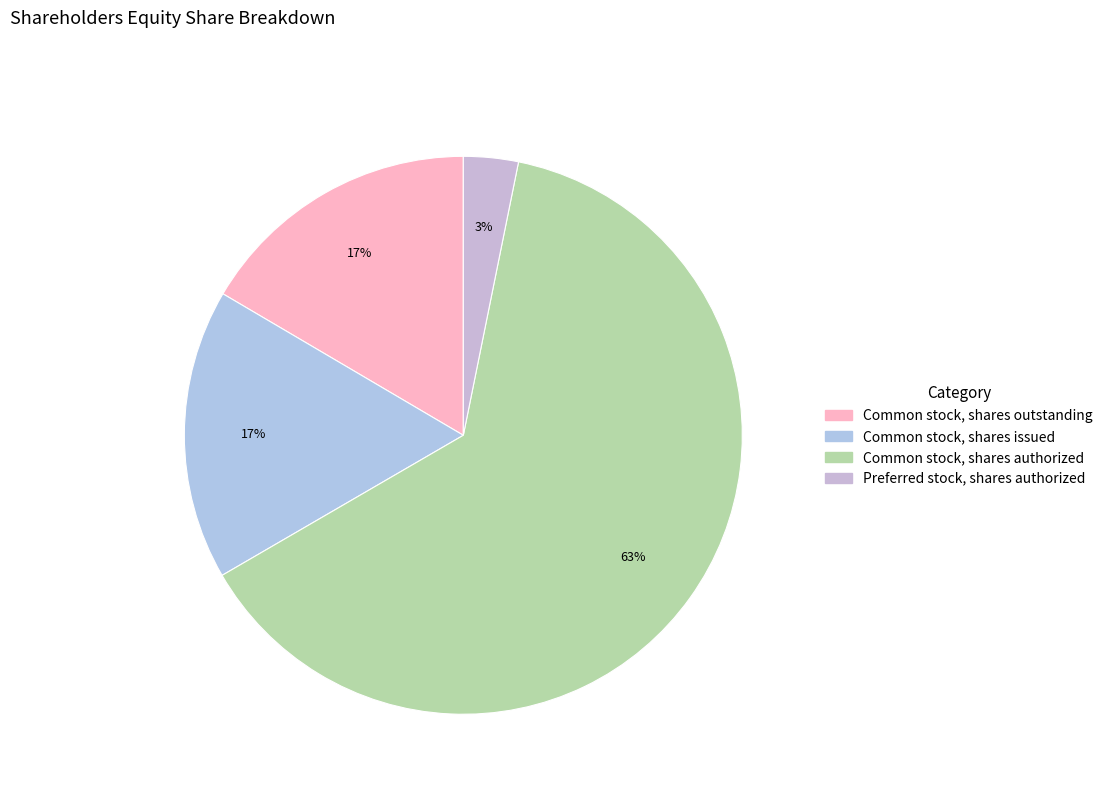

How many slices are in this pie chart?

4